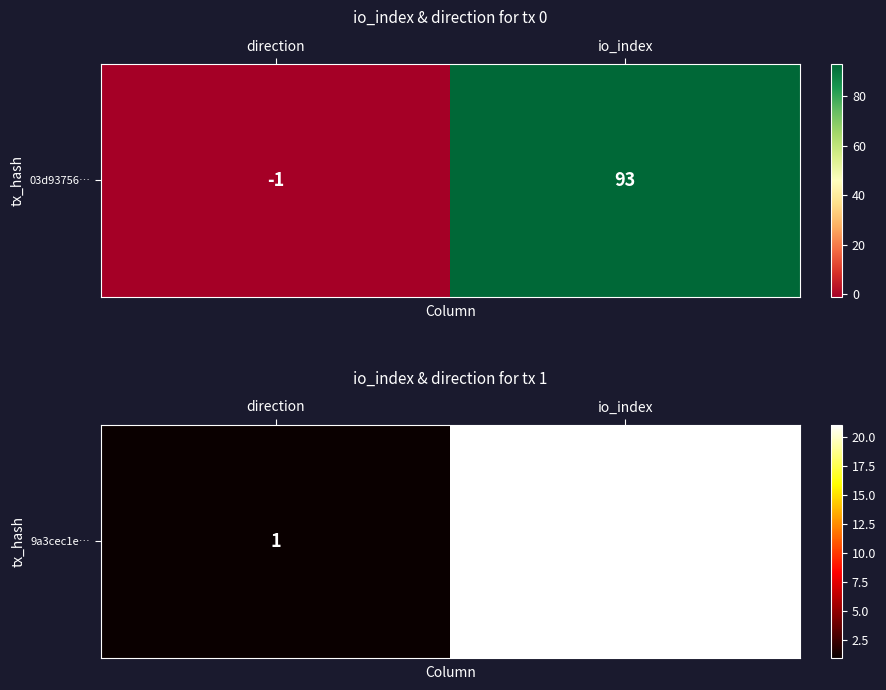

How many categories are shown in the chart?

2